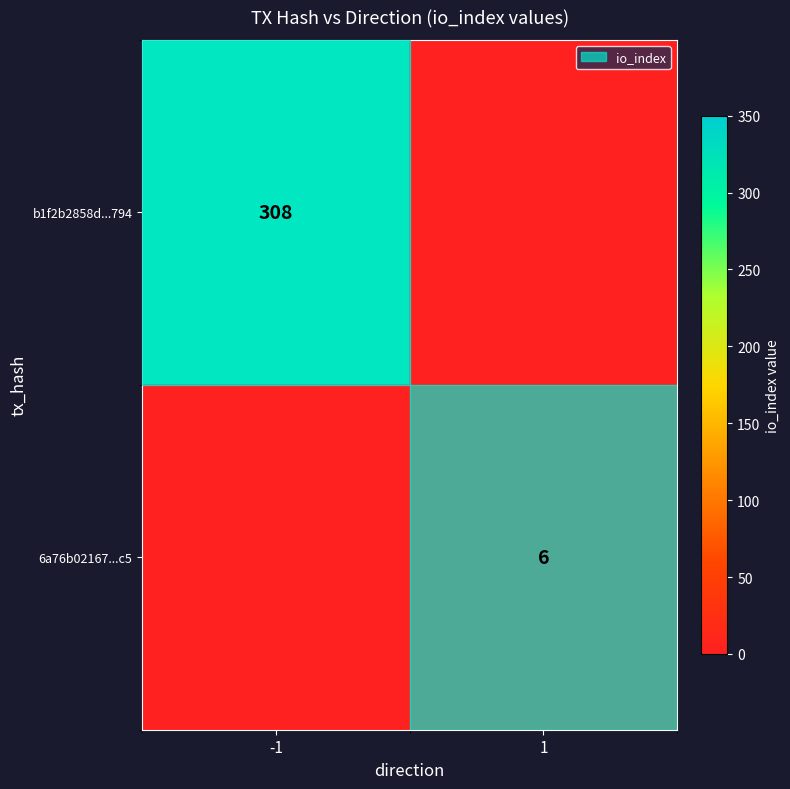

At 1, list the series in order from smallest to largest.

b1f2b2858d...794, 6a76b02167...c5